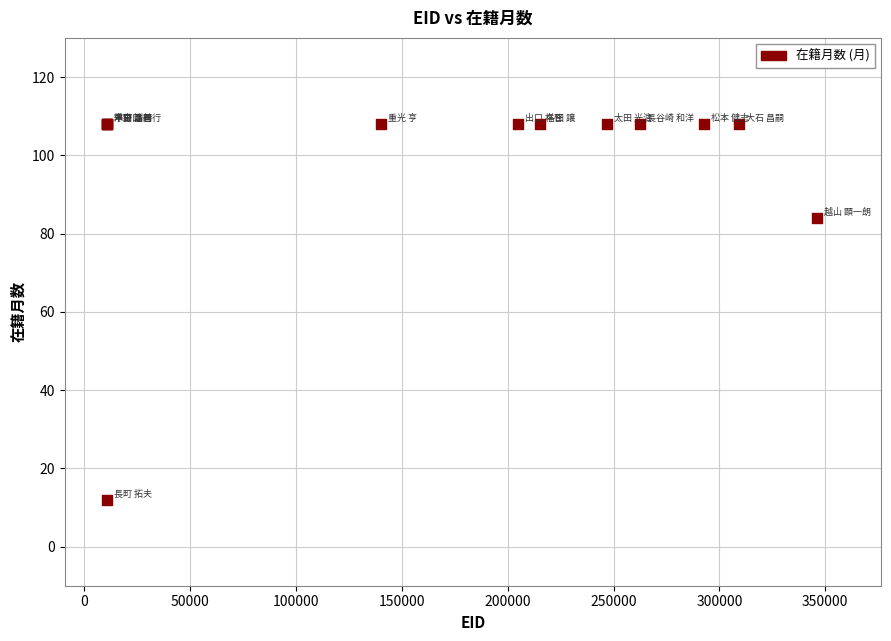

What Y value in the scatter plot is closest to 60?

84